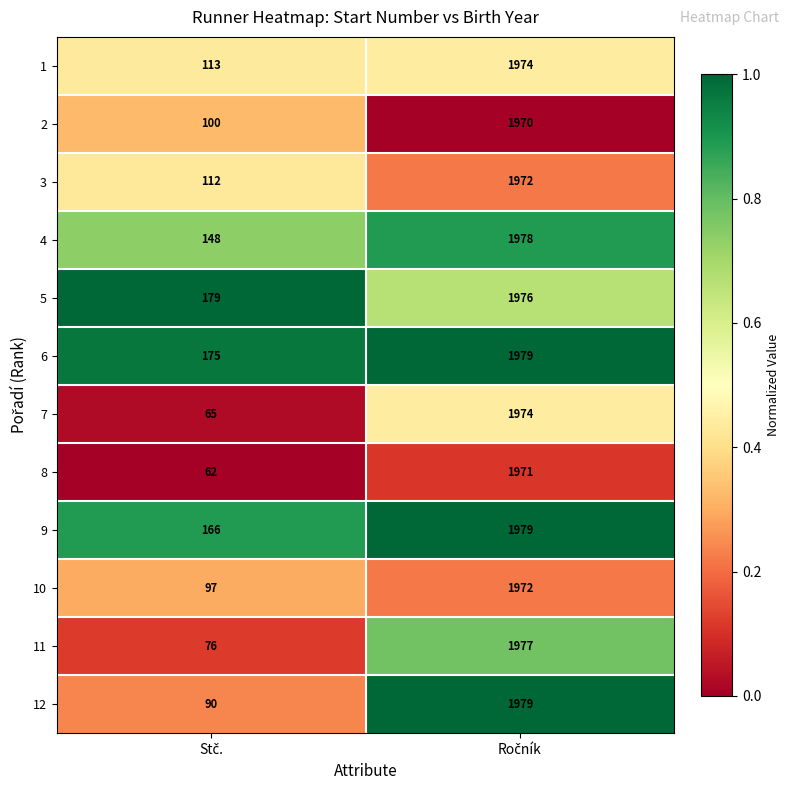

Which series has the largest total across all categories?

5